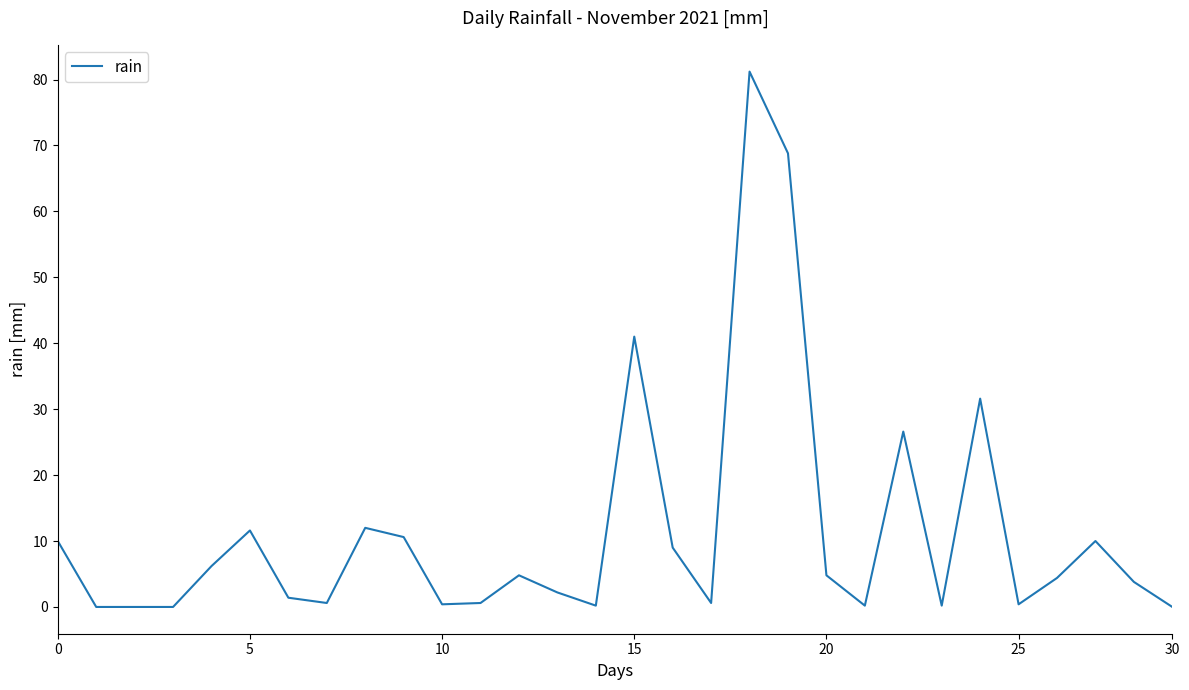

What is the difference between the maximum and minimum values?

81.2